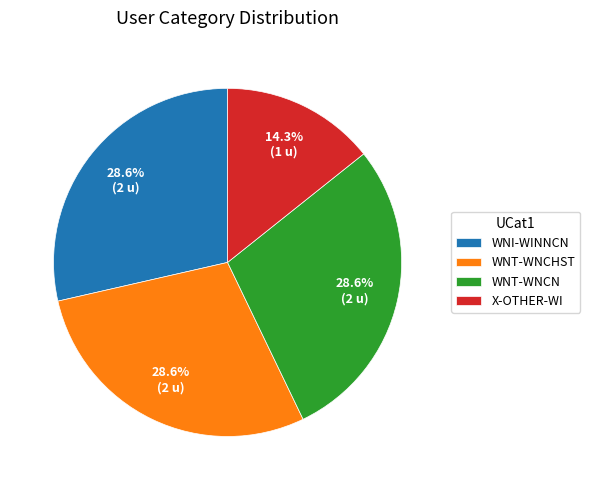

To the nearest percent, what is the difference between the largest and smallest slice percentages?

14%